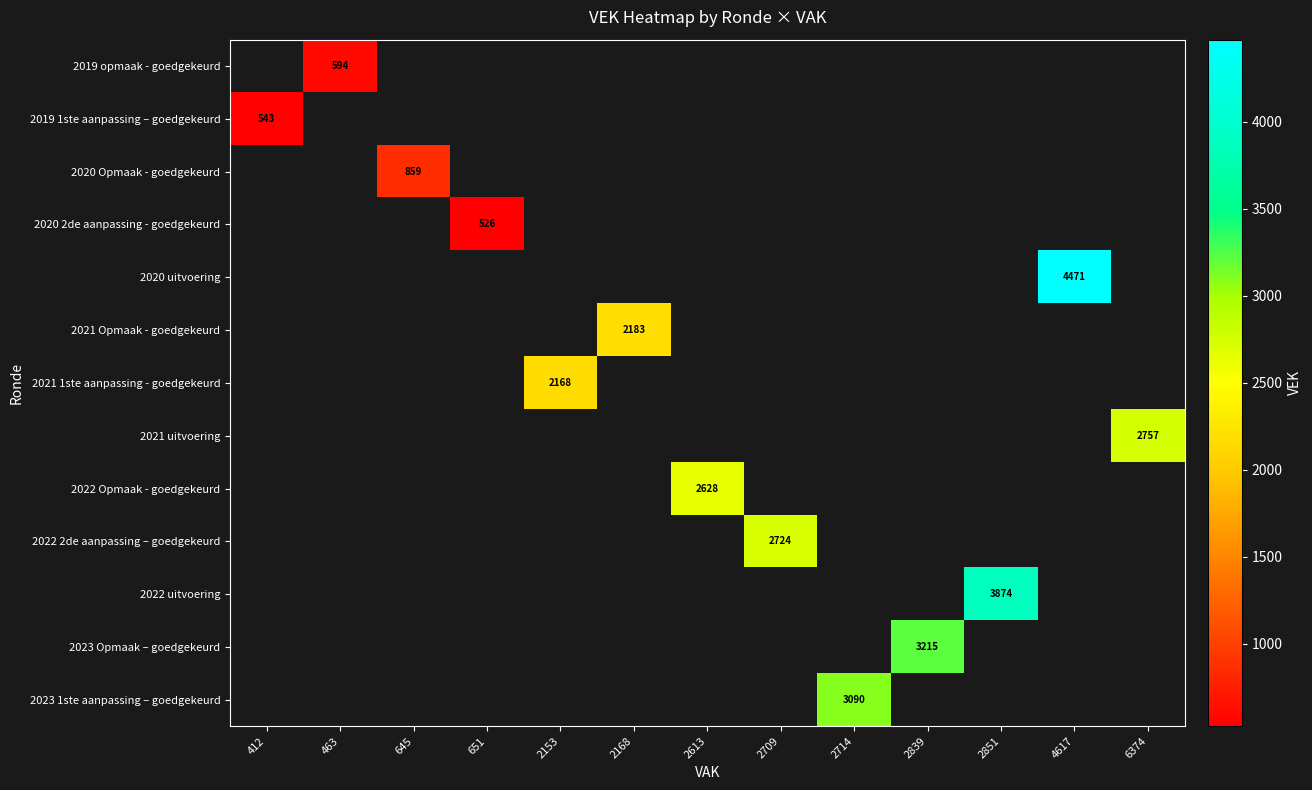

True or false: 2021 Opmaak - goedgekeurd has a value of 802 at 2168.

False